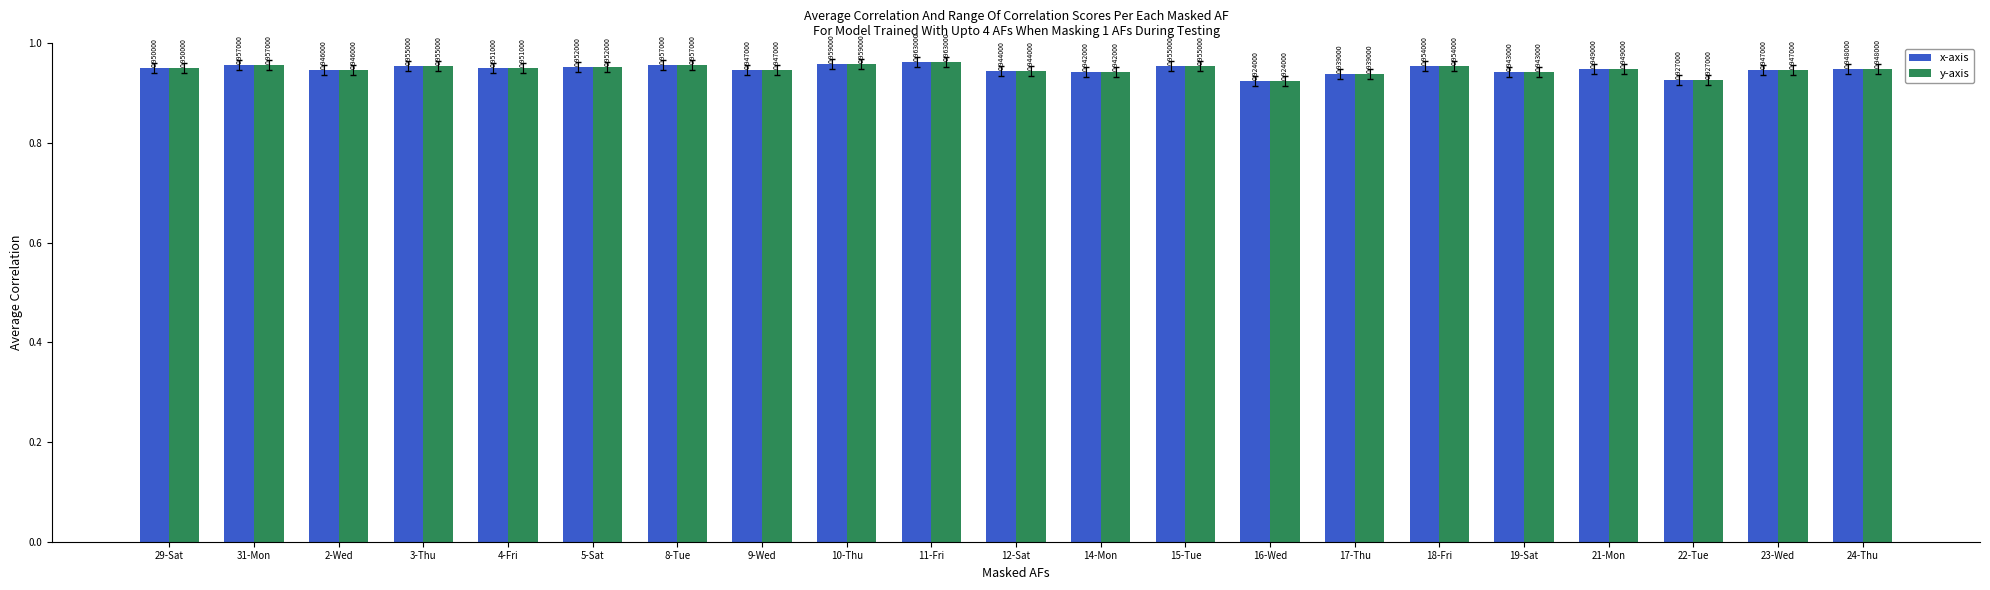

Does the chart contain stacked bars?

No